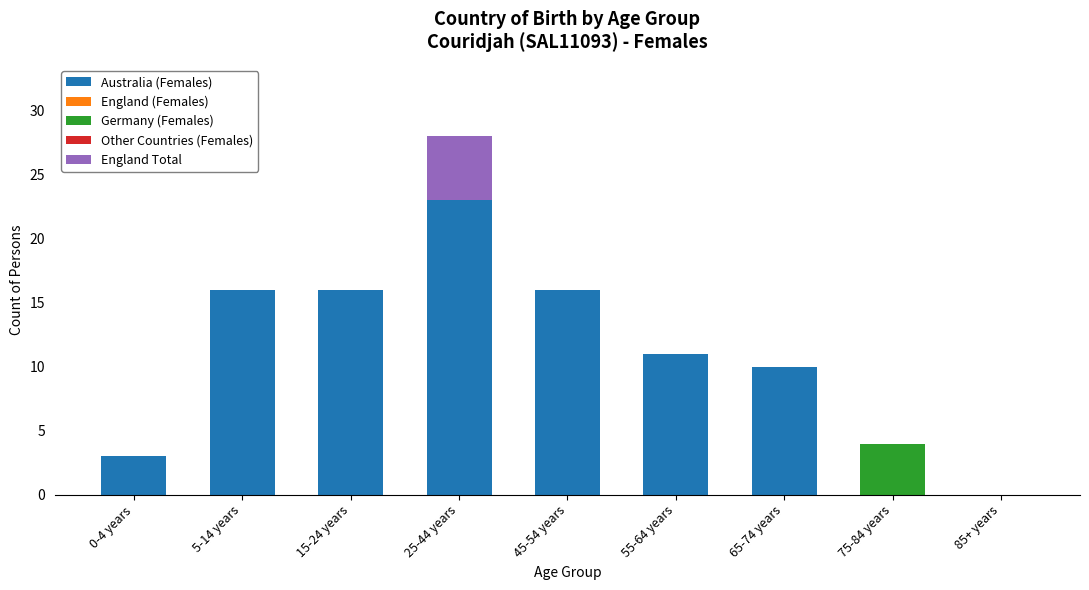

What is the total value across all series at 65-74 years?

10